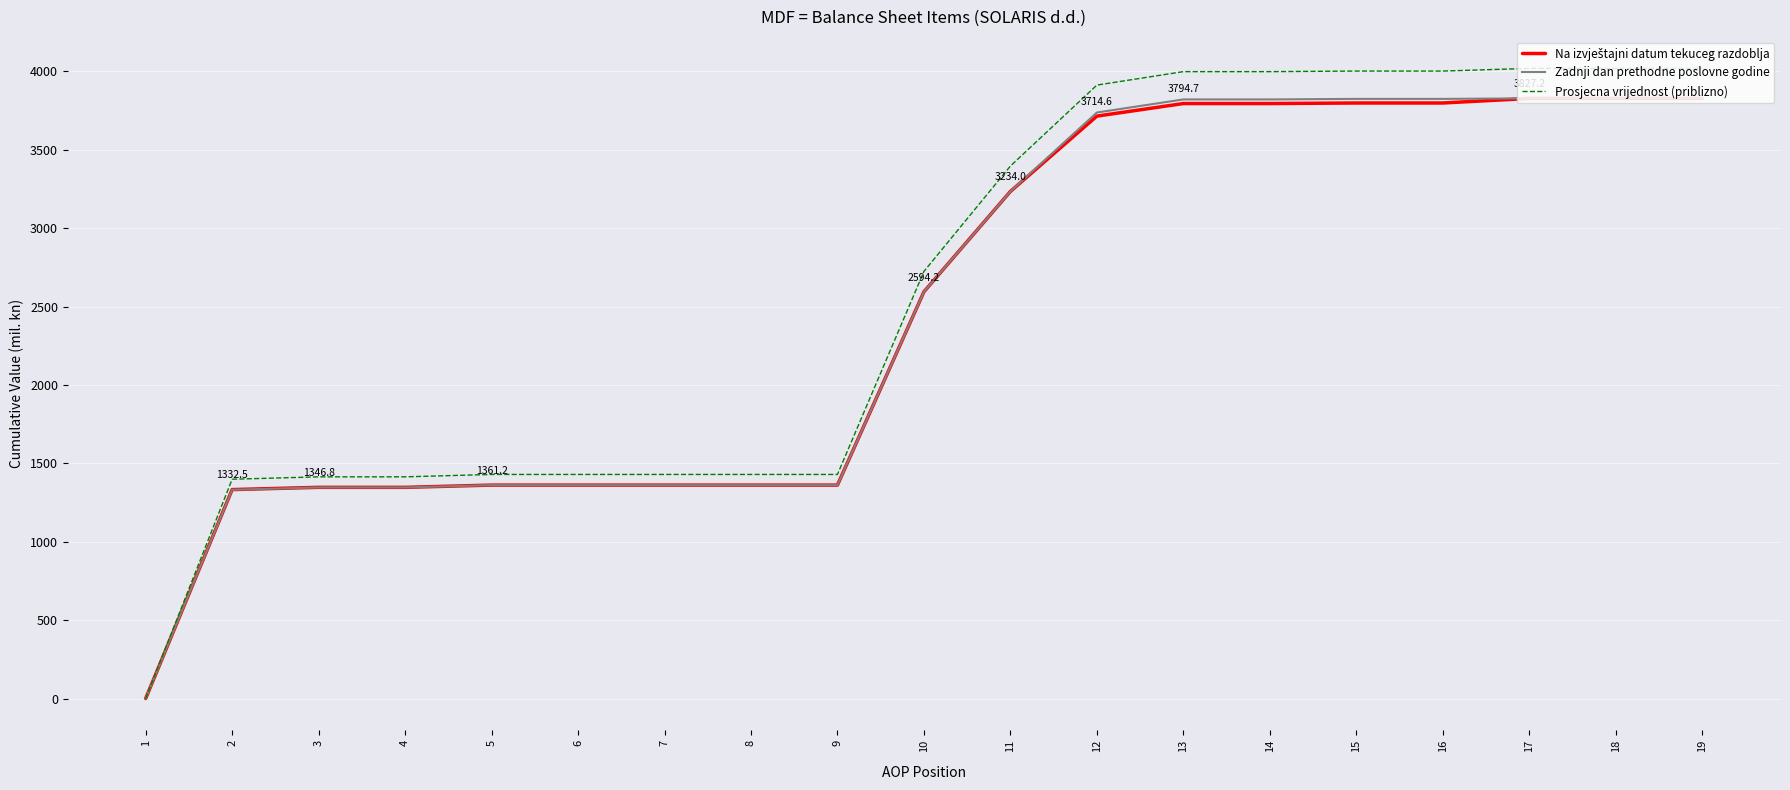

The Prosjecna vrijednost (priblizno) series shows 3912.4 at 12. True or false?

True